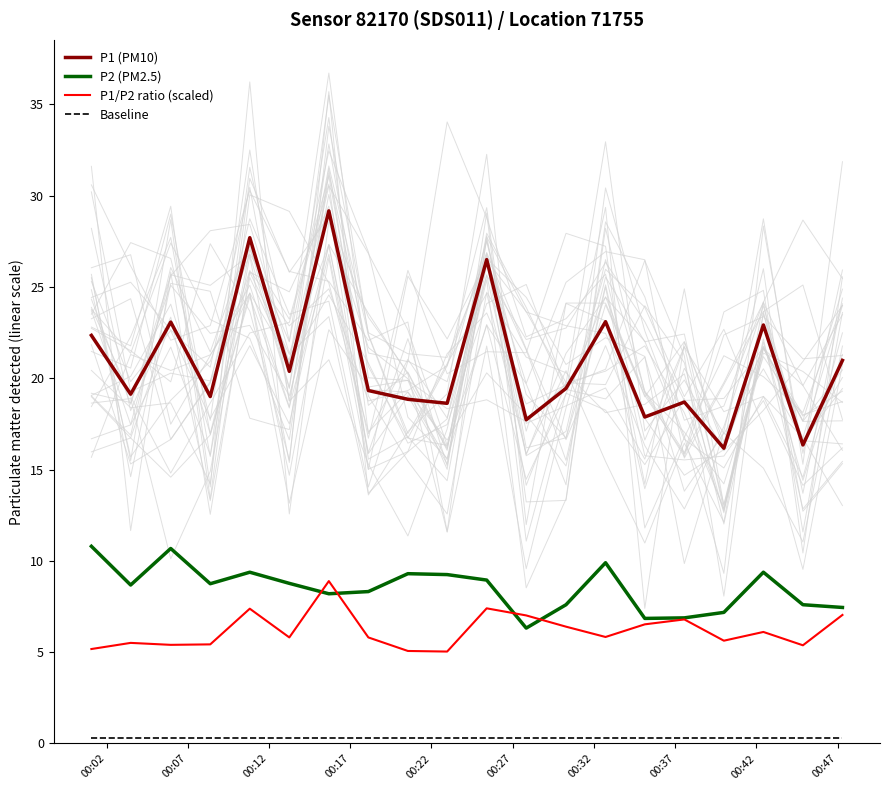

True or false: P1 (PM10) and P2 (PM2.5) cross at least once.

False